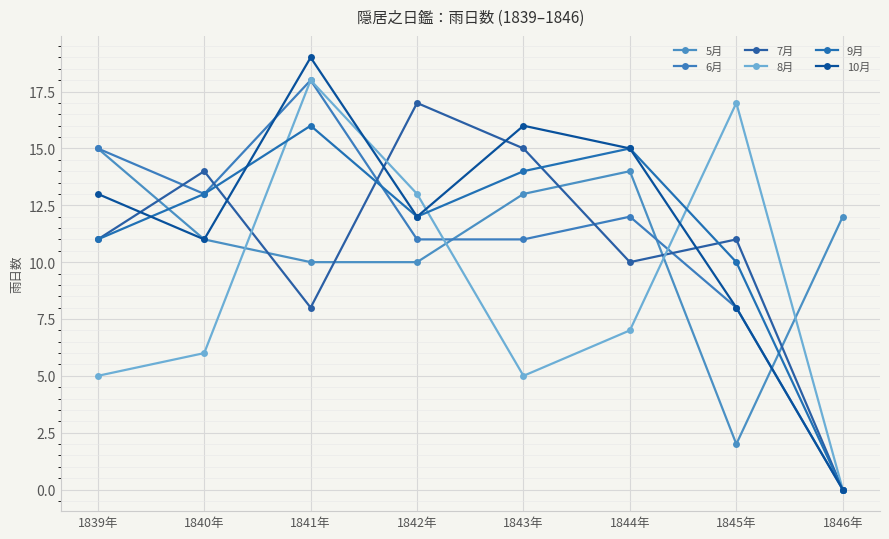

Count the number of data series in this chart.

6